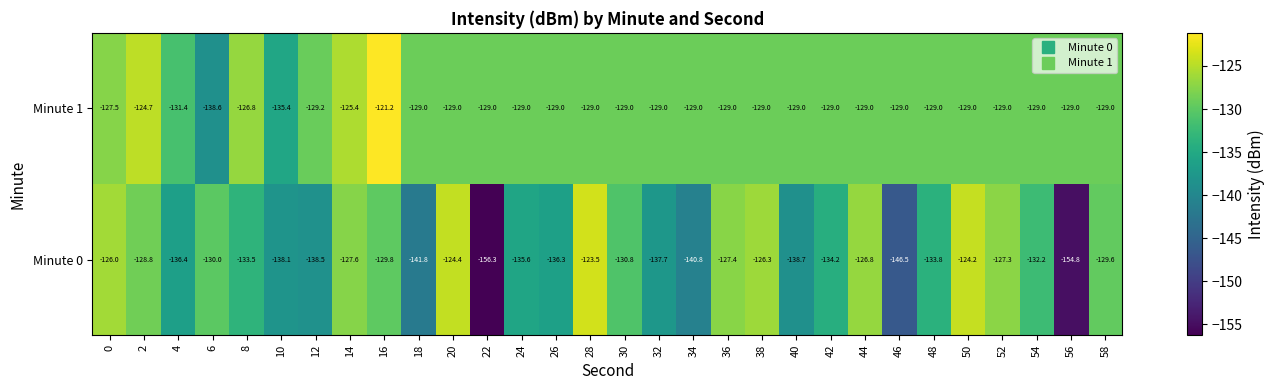

At how many categories does at least one series exceed -135?

29